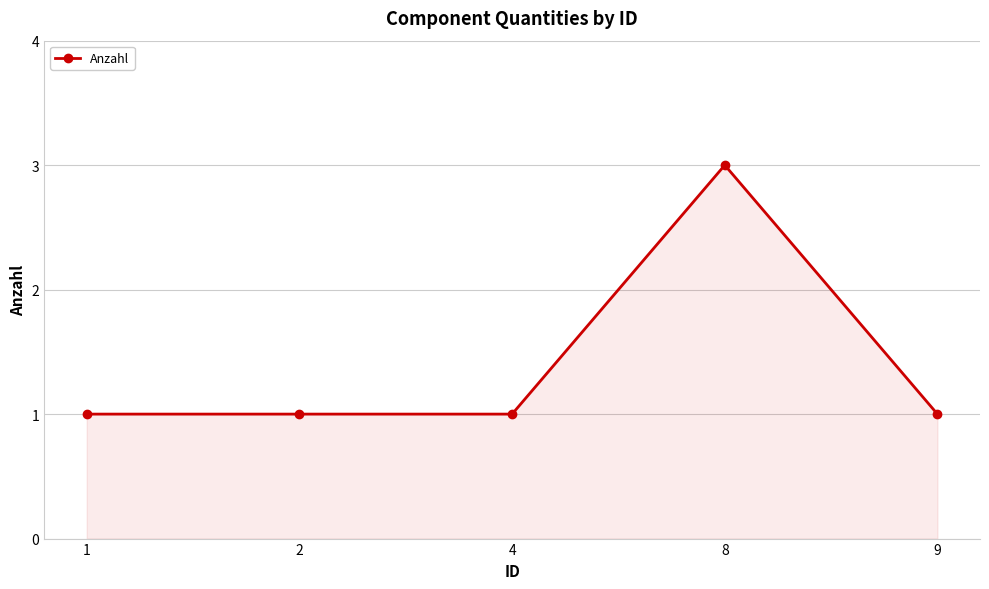

What value does the data have at 2?

1